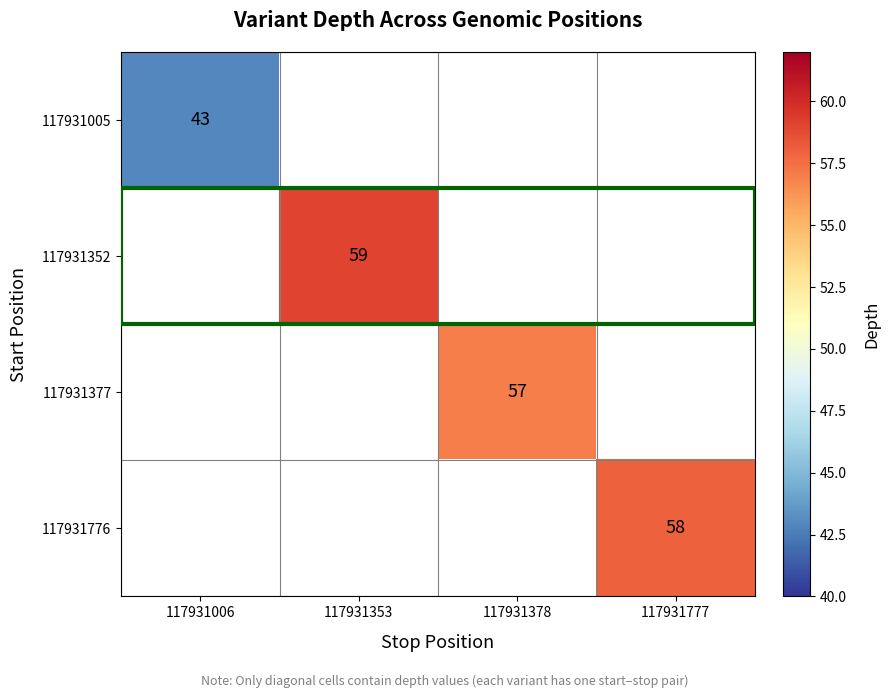

How many data points does each series have?

4